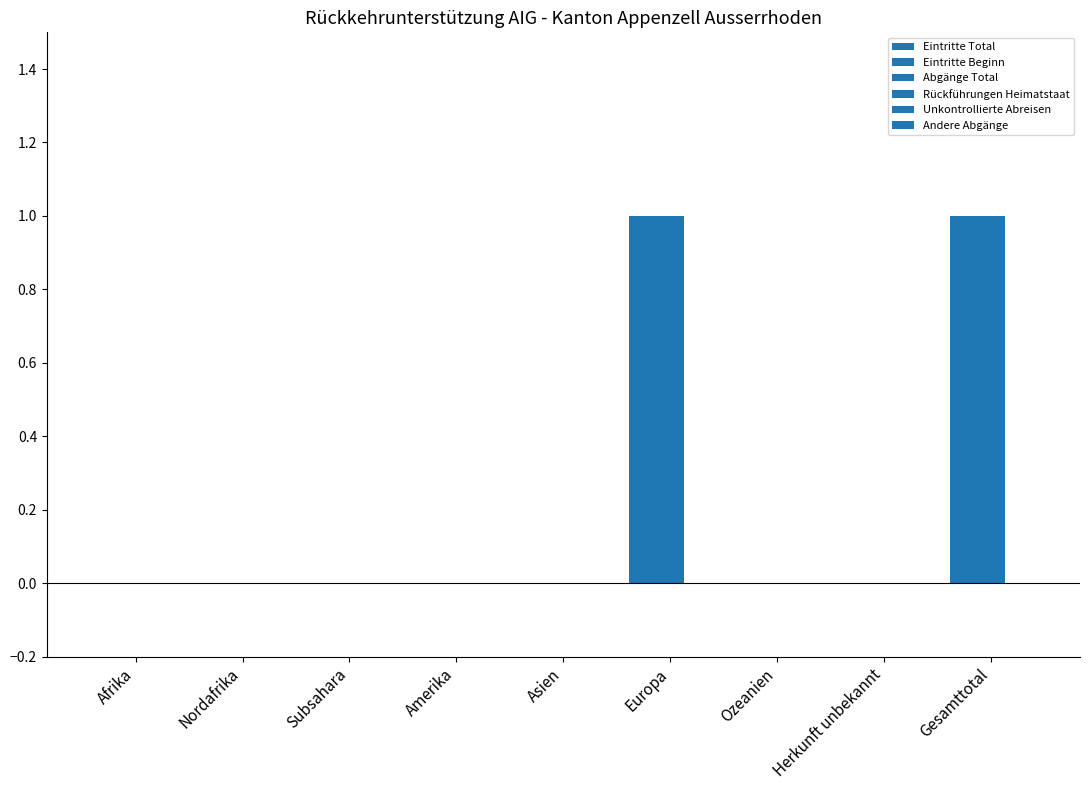

How many groups of bars are there?

9